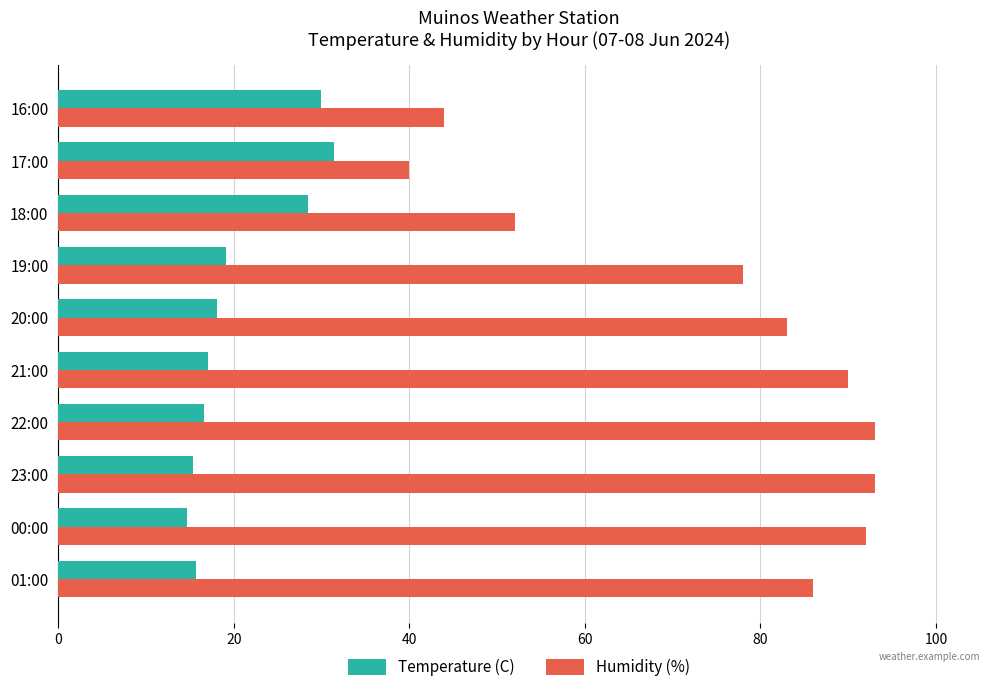

The Temperature (C) series shows 10.8 at 01:00. True or false?

False